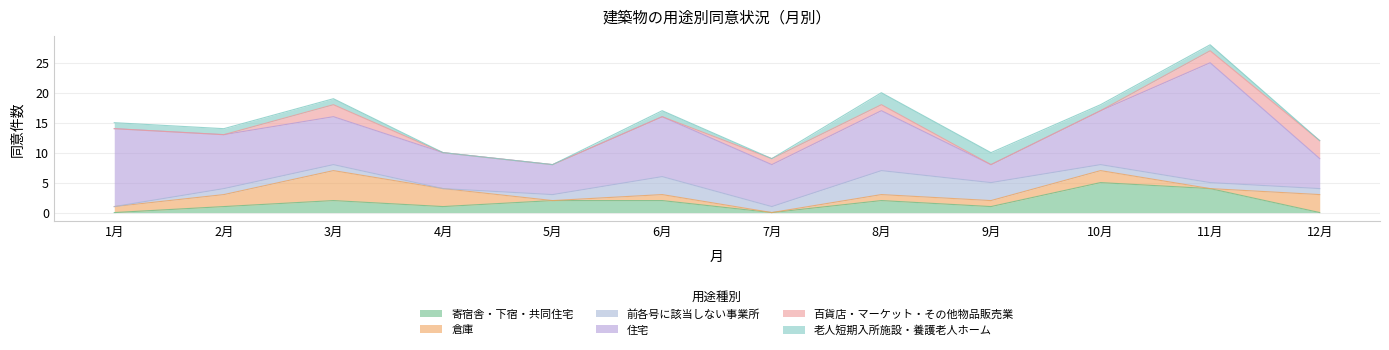

At which category is the sum across all series the highest?

11月